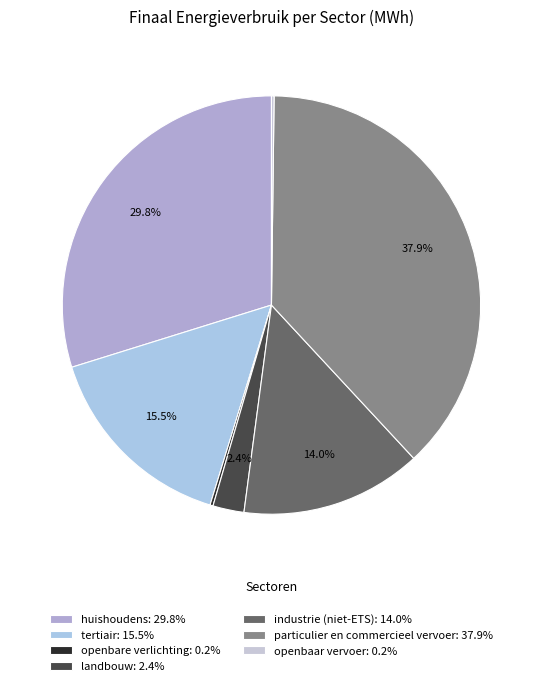

To the nearest percent, what is the combined percentage of landbouw and huishoudens?

32%